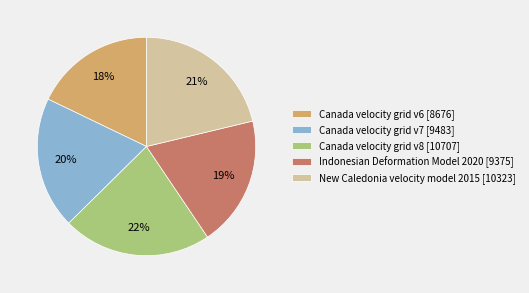

Which category has the smallest portion of the pie?

Canada velocity grid v6